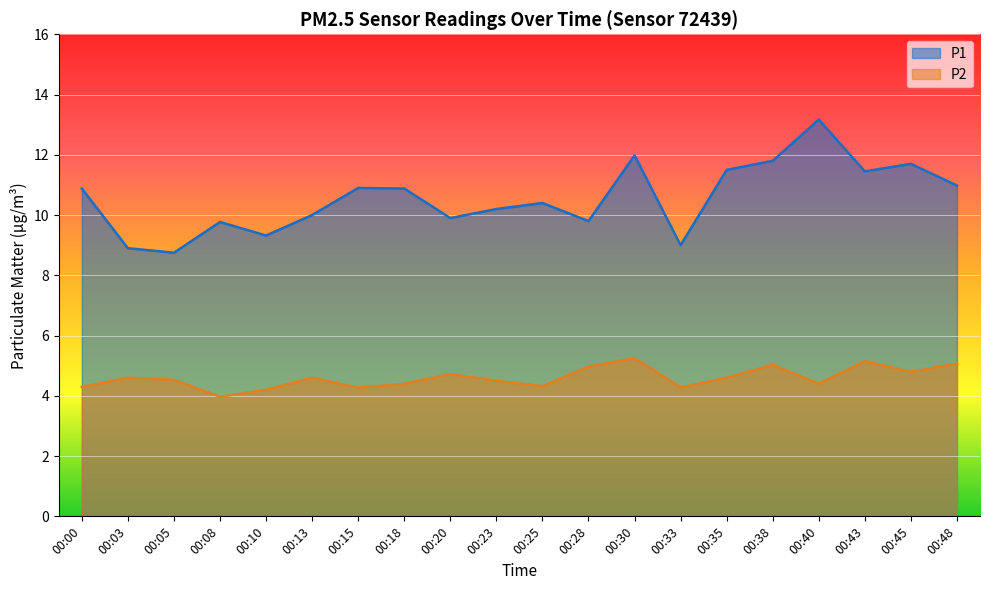

Where does the P1 series first go above 10?

00:00